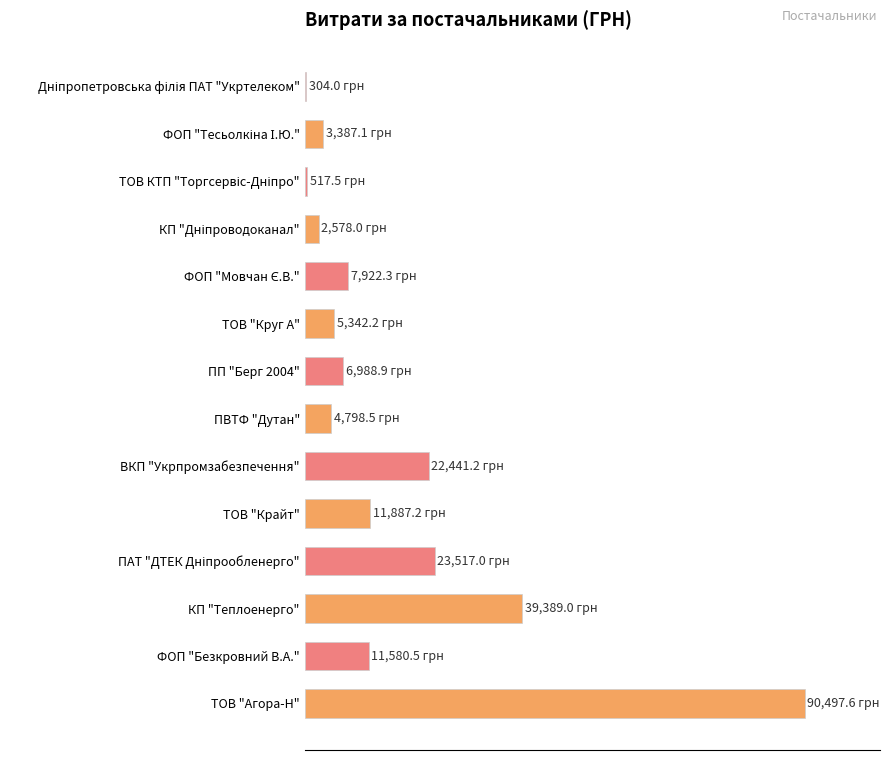

What is the average value?

18.2